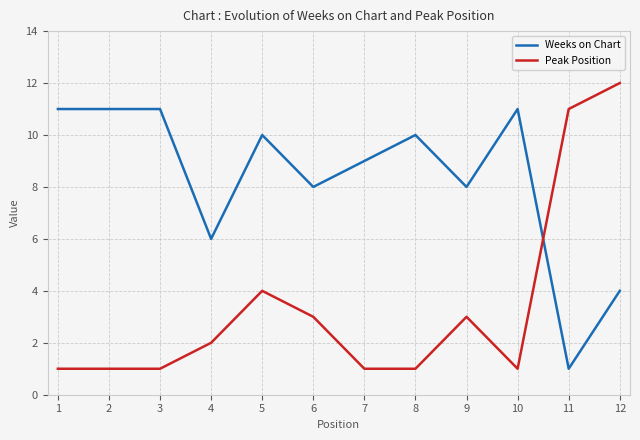

Is it true that Peak Position equals 1 at 7?

True